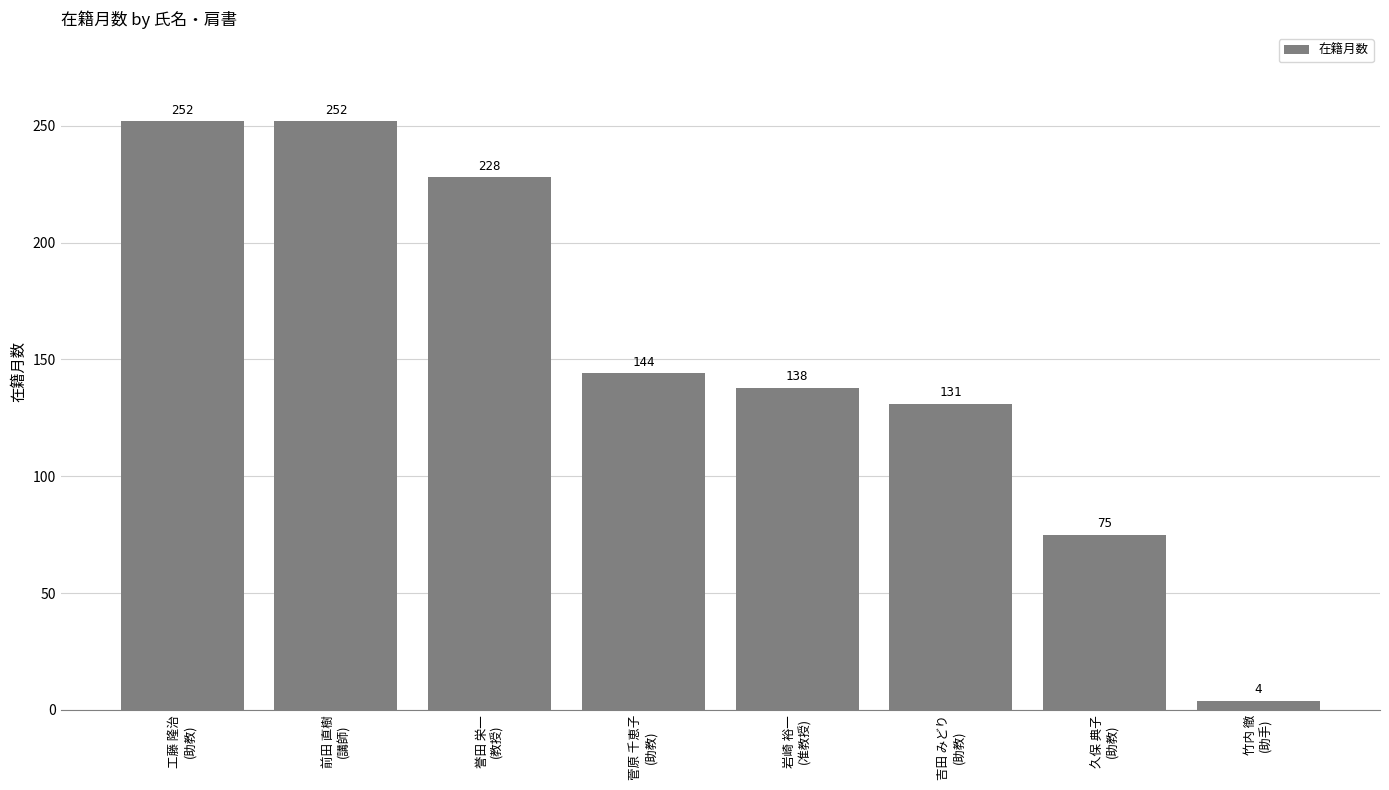

What is the maximum value shown in the chart?

252